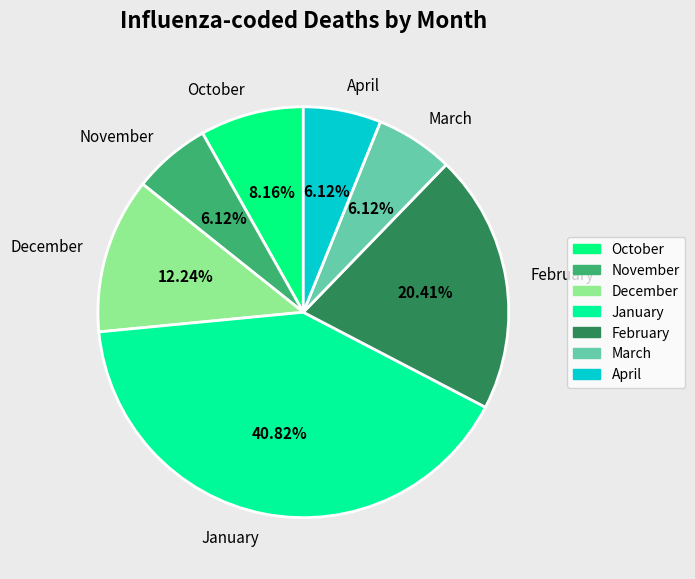

To the nearest percent, what portion does December represent?

12%